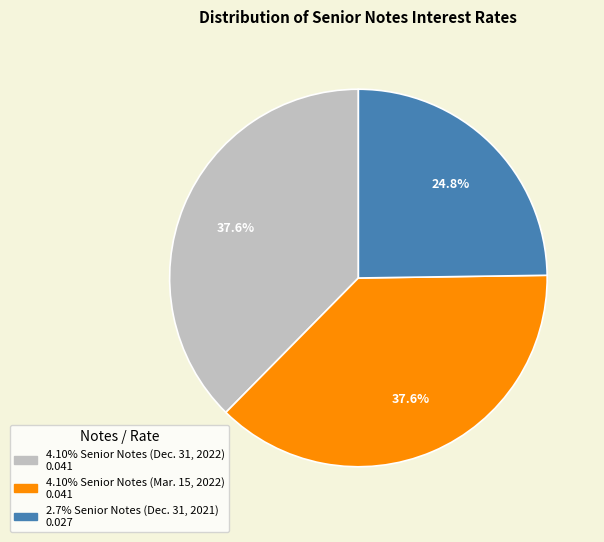

To the nearest percent, what is the difference between the largest and smallest slice percentages?

13%